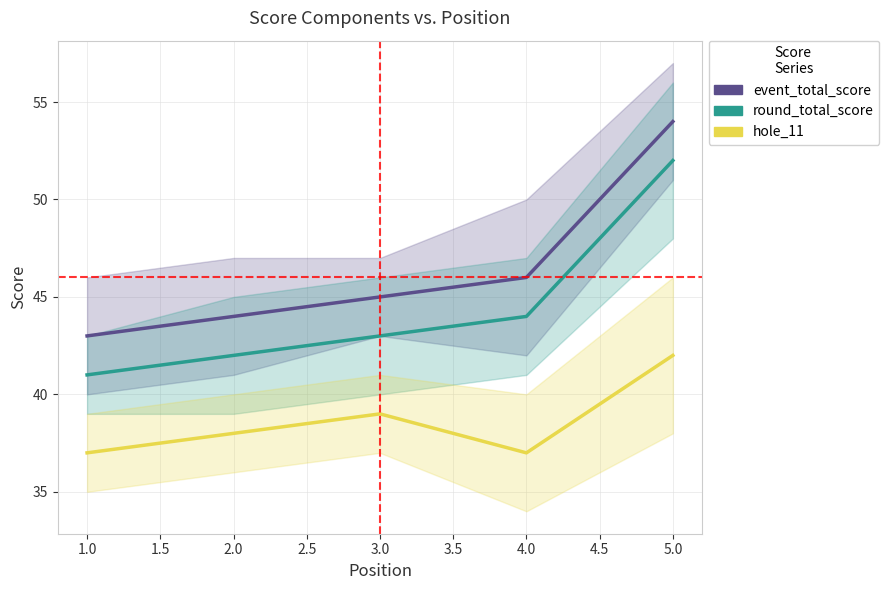

Rank the series at 4.0 from highest to lowest value.

event_total_score, round_total_score, hole_11